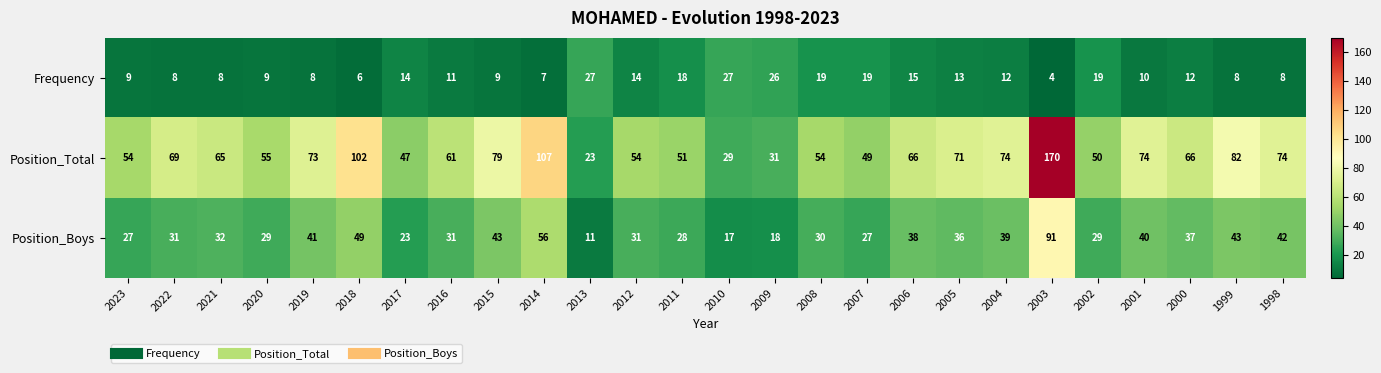

At 2006, list the series in order from largest to smallest.

Position_Total, Position_Boys, Frequency